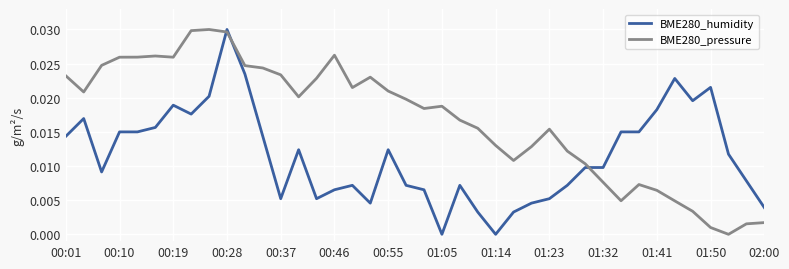

Which series has the largest total across all categories?

BME280_pressure